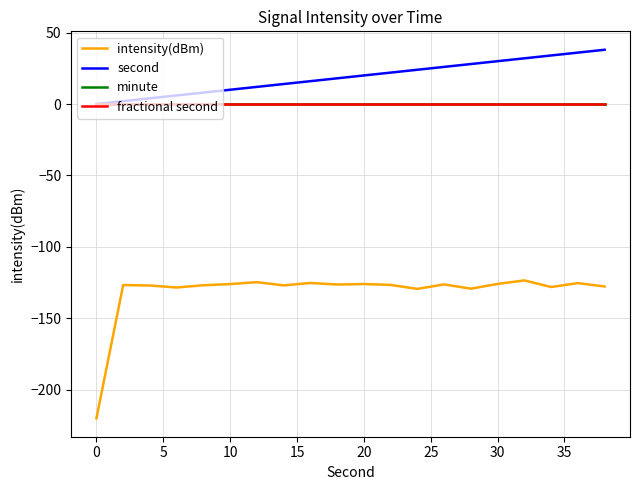

At which label does intensity(dBm) reach its minimum?

0